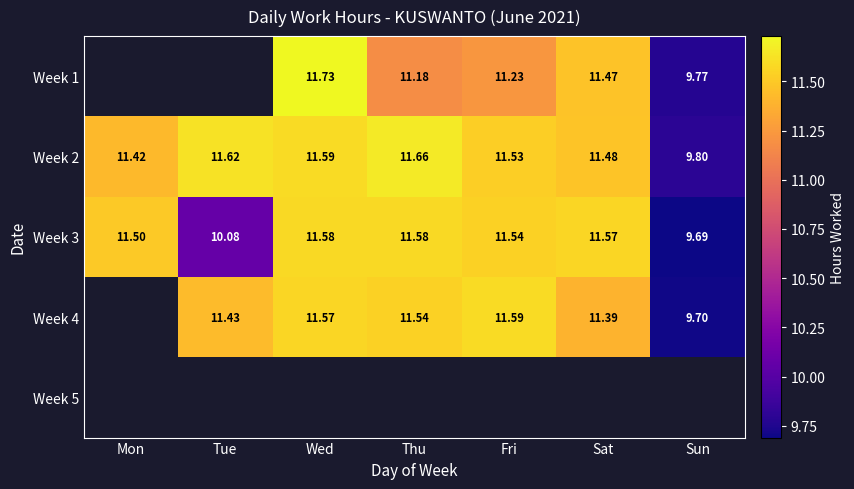

Rank the categories by Week 2 value from lowest to highest.

Sun, Mon, Sat, Fri, Wed, Tue, Thu